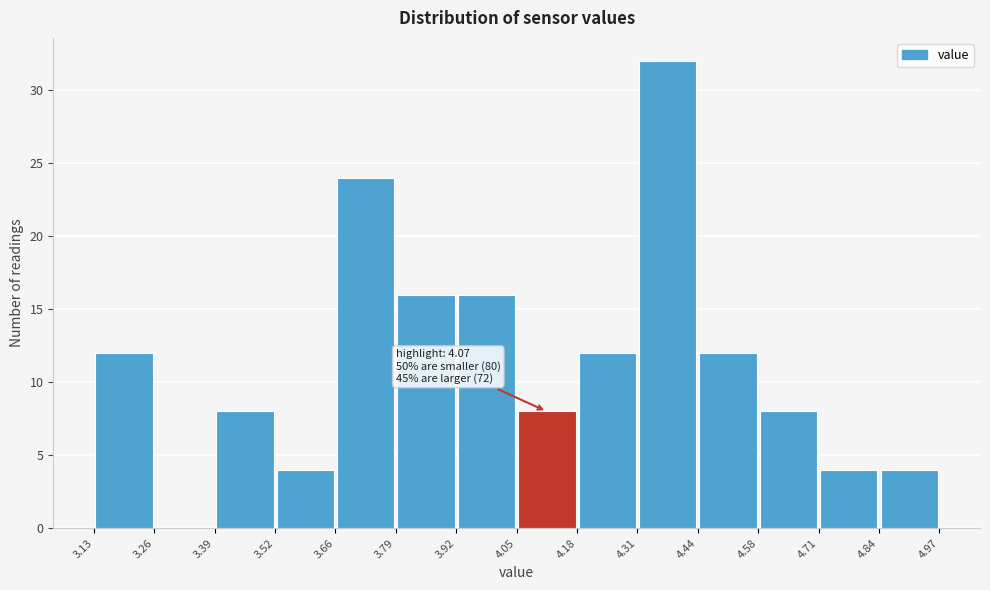

Over which range of the x-axis is the bar tallest?

4.31 to 4.44